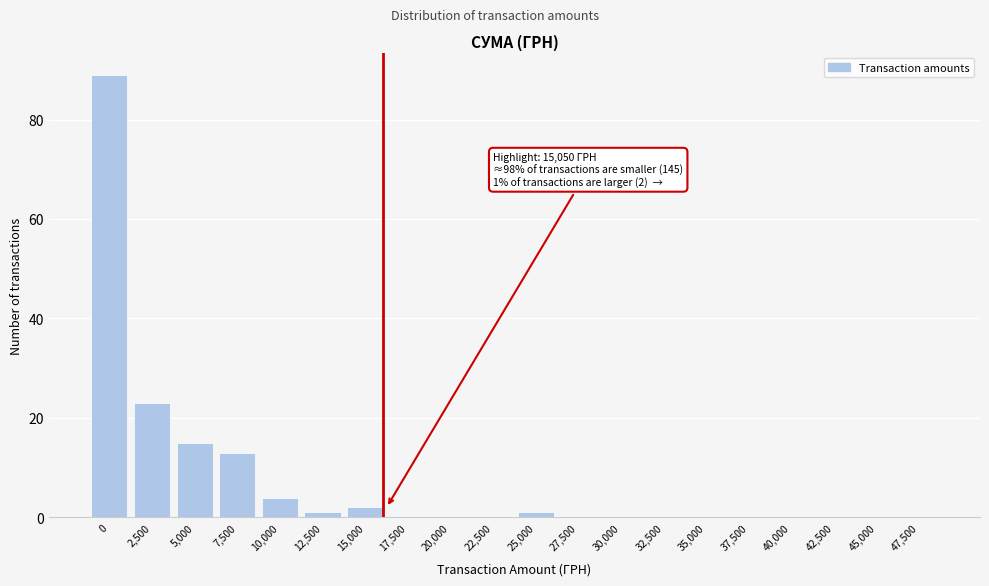

Reading left to right, list all the values displayed in this chart.

0=89	2,500=23	5,000=15	7,500=13	10,000=4	12,500=1	15,000=2	17,500=0	20,000=0	22,500=0	25,000=1	27,500=0	30,000=0	32,500=0	35,000=0	37,500=0	40,000=0	42,500=0	45,000=0	47,500=0